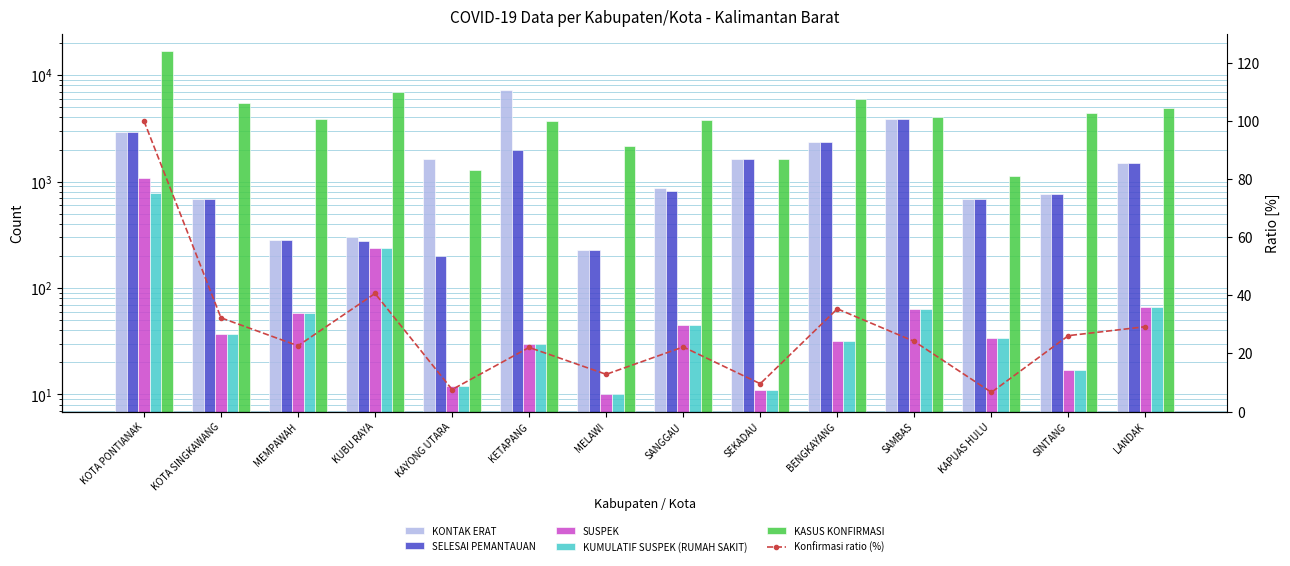

Where is KONTAK ERAT nearest to the value 3778?

SAMBAS